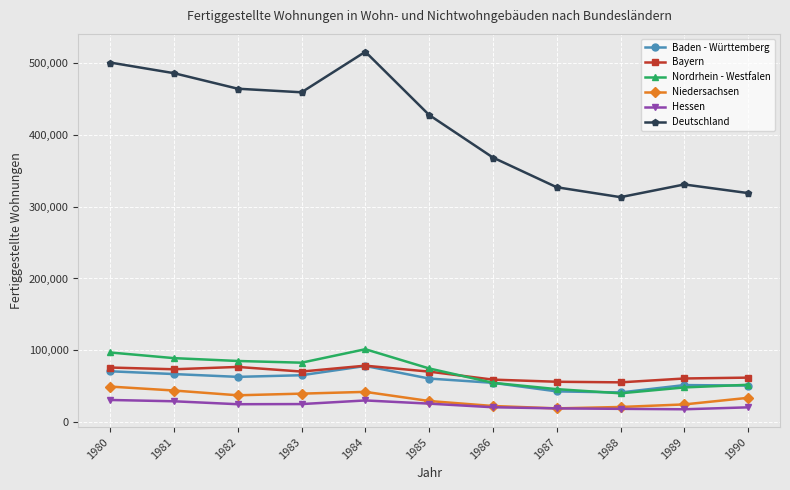

At which label does Deutschland reach its minimum?

1988